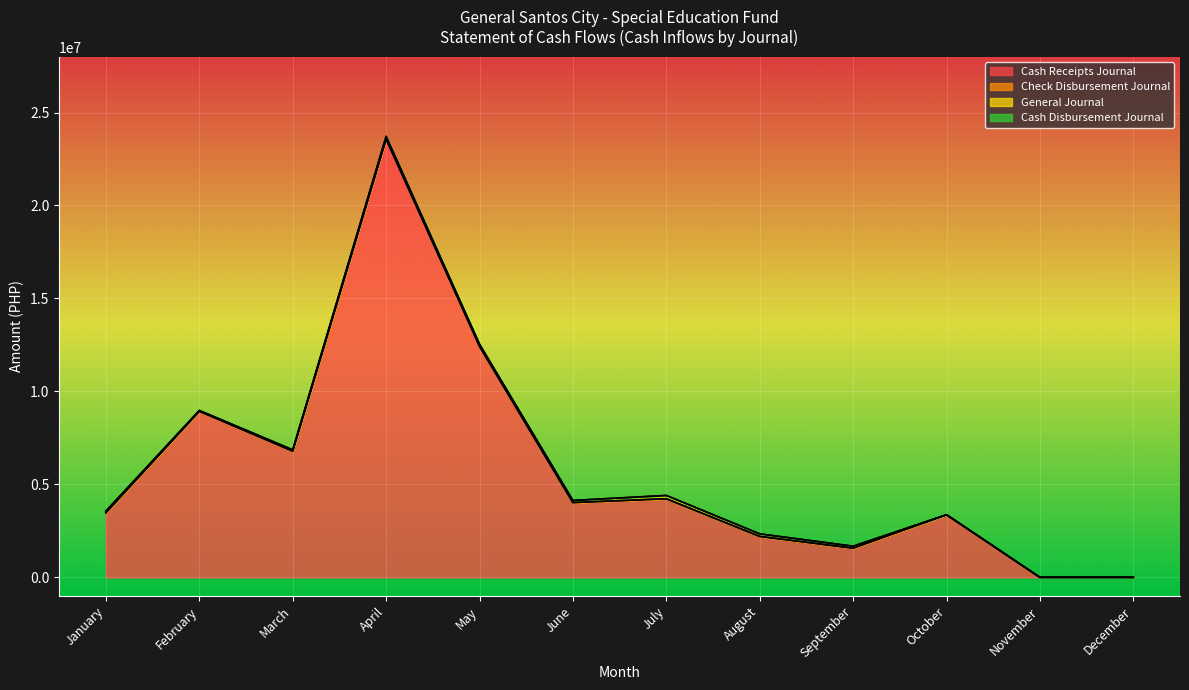

True or false: Cash Disbursement Journal and General Journal cross at least once.

False